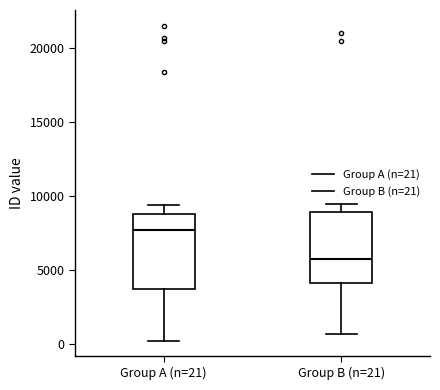

Where does the lower whisker of the box for Group B (n=21) end on the y-axis? The values are not printed on the chart, so give them approximately, as read against the axis.

500